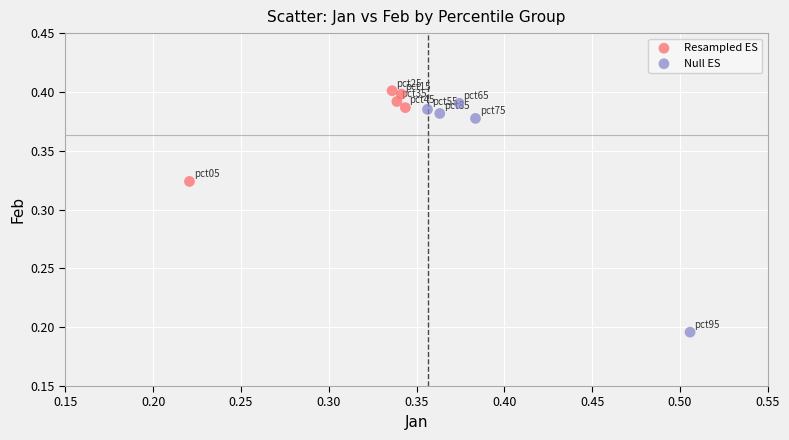

Which series reaches the maximum Y coordinate?

Resampled ES